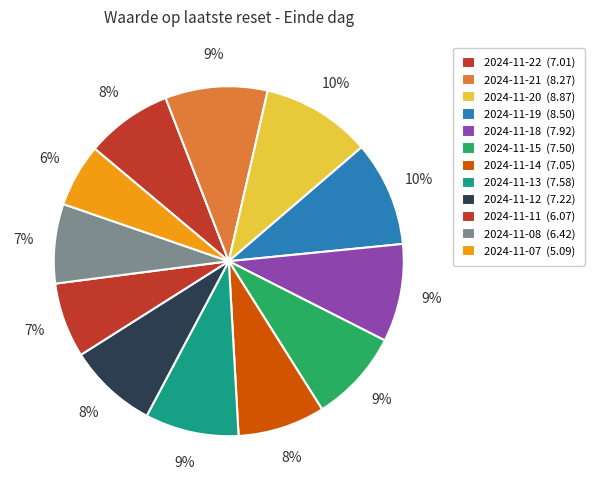

Is there any slice that represents more than half of the pie?

No